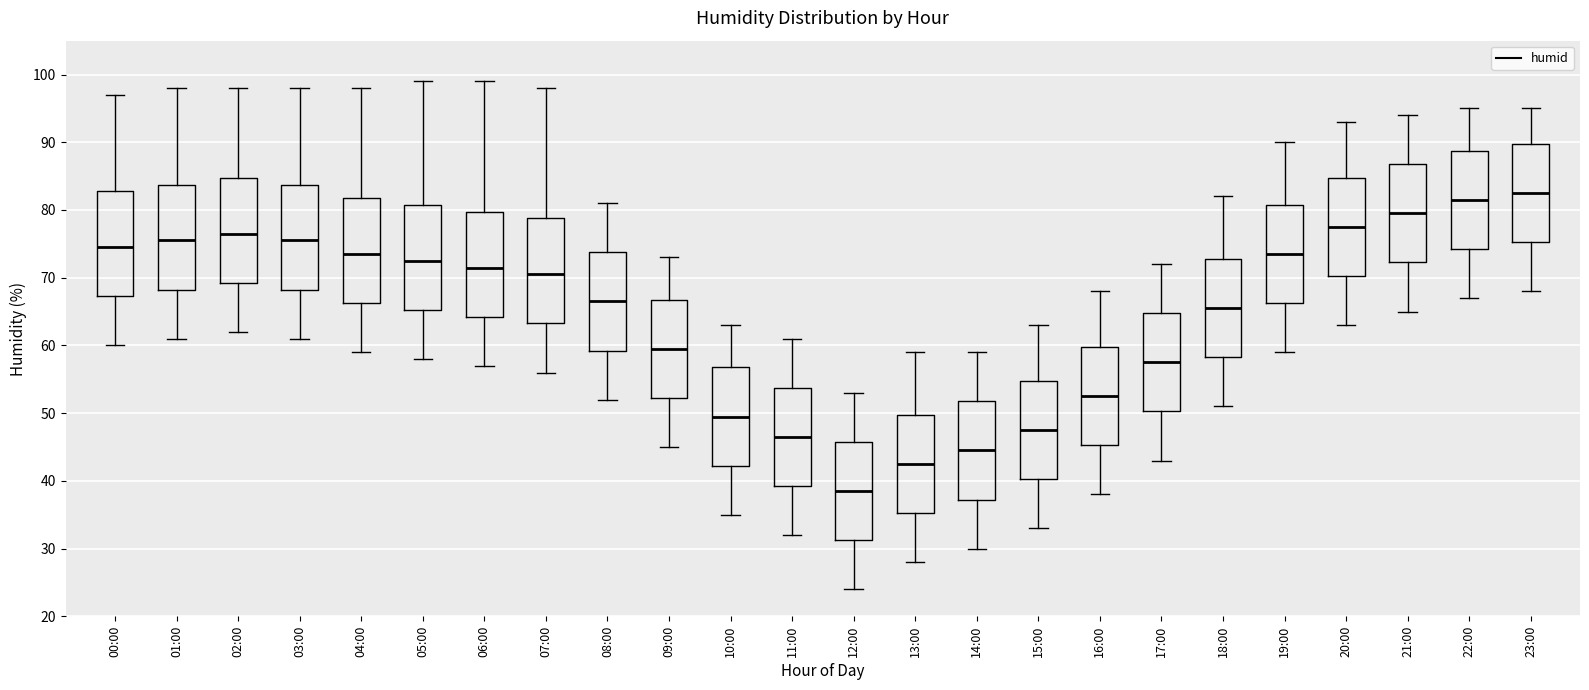

Reading left to right, transcribe this box plot: for each box, give where its median line is, the range the box spans, and where its two whiskers end, as read against the y-axis. The values are not printed on the chart, so give them approximately, as read against the axis.

00:00: median 75, box 67 to 83, whiskers 60 to 97
01:00: median 76, box 68 to 84, whiskers 61 to 98
02:00: median 77, box 69 to 85, whiskers 62 to 98
03:00: median 76, box 68 to 84, whiskers 61 to 98
04:00: median 74, box 66 to 82, whiskers 59 to 98
05:00: median 73, box 65 to 81, whiskers 58 to 99
06:00: median 72, box 64 to 80, whiskers 57 to 99
07:00: median 71, box 63 to 79, whiskers 56 to 98
08:00: median 67, box 59 to 74, whiskers 52 to 81
09:00: median 60, box 52 to 67, whiskers 45 to 73
10:00: median 50, box 42 to 57, whiskers 35 to 63
11:00: median 47, box 39 to 54, whiskers 32 to 61
12:00: median 39, box 31 to 46, whiskers 24 to 53
13:00: median 43, box 35 to 50, whiskers 28 to 59
14:00: median 45, box 37 to 52, whiskers 30 to 59
15:00: median 48, box 40 to 55, whiskers 33 to 63
16:00: median 53, box 45 to 60, whiskers 38 to 68
17:00: median 58, box 50 to 65, whiskers 43 to 72
18:00: median 66, box 58 to 73, whiskers 51 to 82
19:00: median 74, box 66 to 81, whiskers 59 to 90
20:00: median 78, box 70 to 85, whiskers 63 to 93
21:00: median 80, box 72 to 87, whiskers 65 to 94
22:00: median 82, box 74 to 89, whiskers 67 to 95
23:00: median 83, box 75 to 90, whiskers 68 to 95